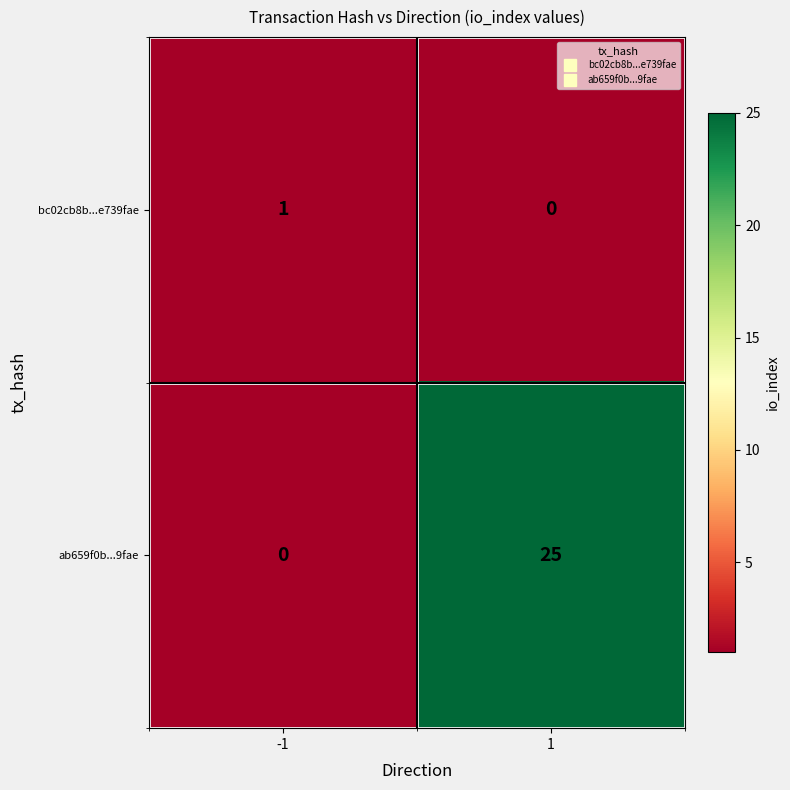

At which category is the sum across all series the highest?

1